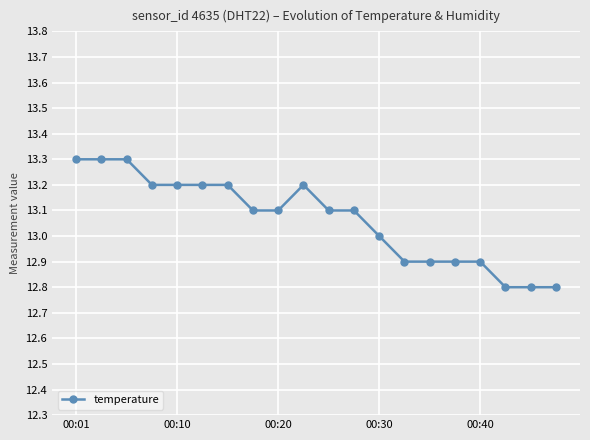

Is this an area chart (filled region under the line)?

No